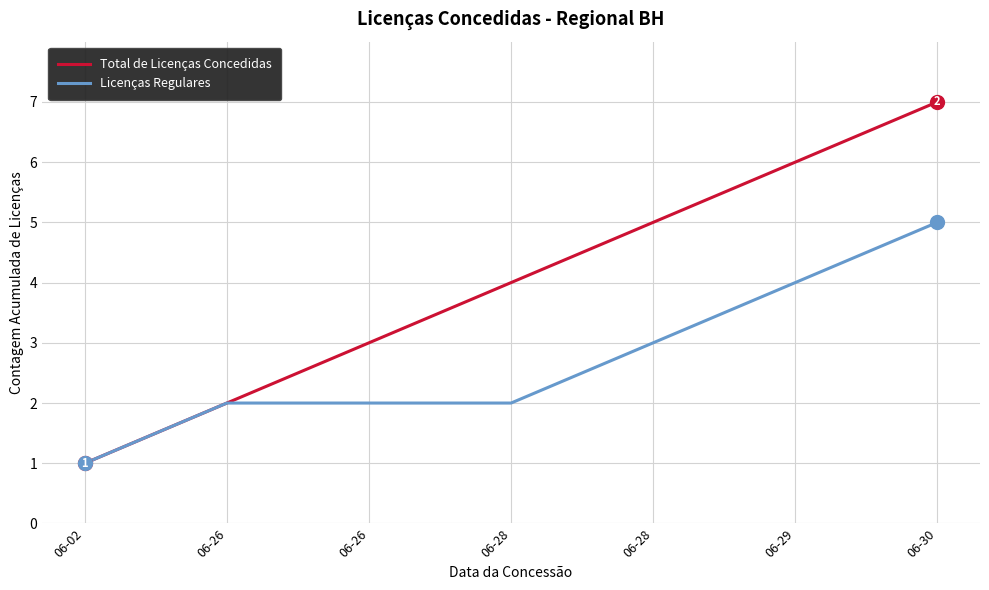

What are all the series names shown in the legend?

Total de Licenças Concedidas, Licenças Regulares